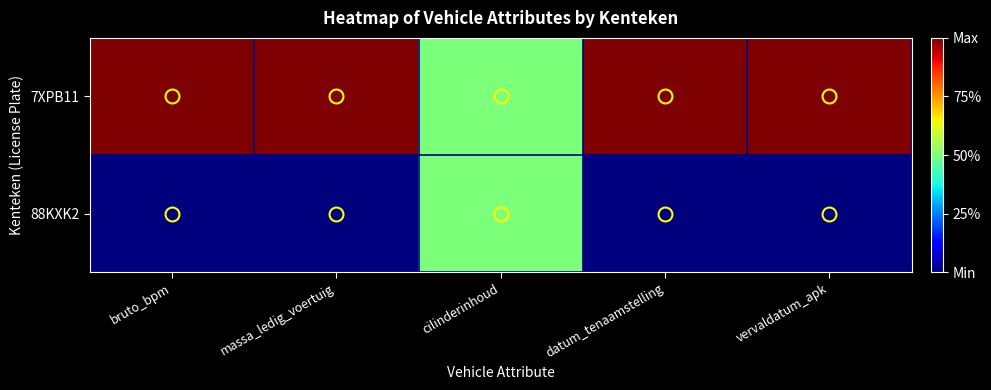

At massa_ledig_voertuig, list the series in order from largest to smallest.

7XPB11, 88KXK2